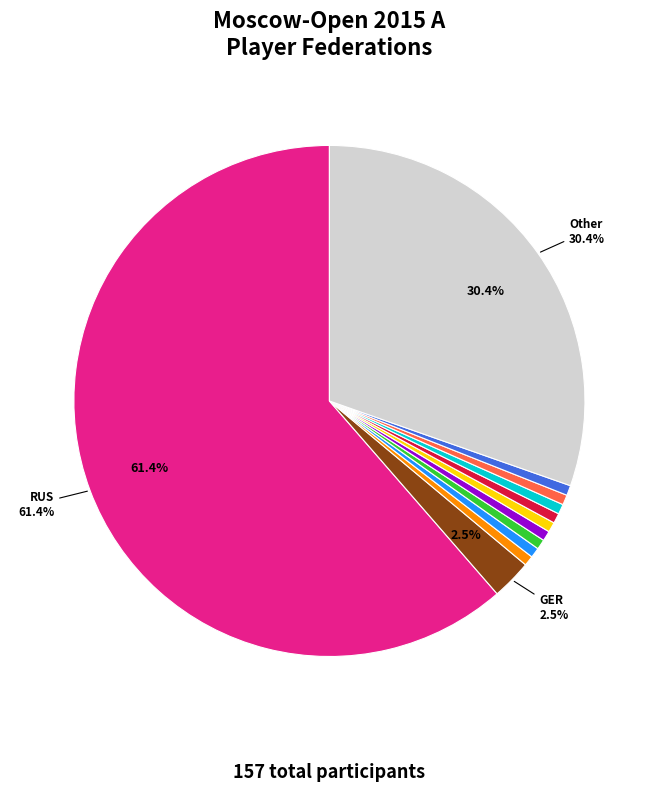

Does any single category account for the majority?

Yes